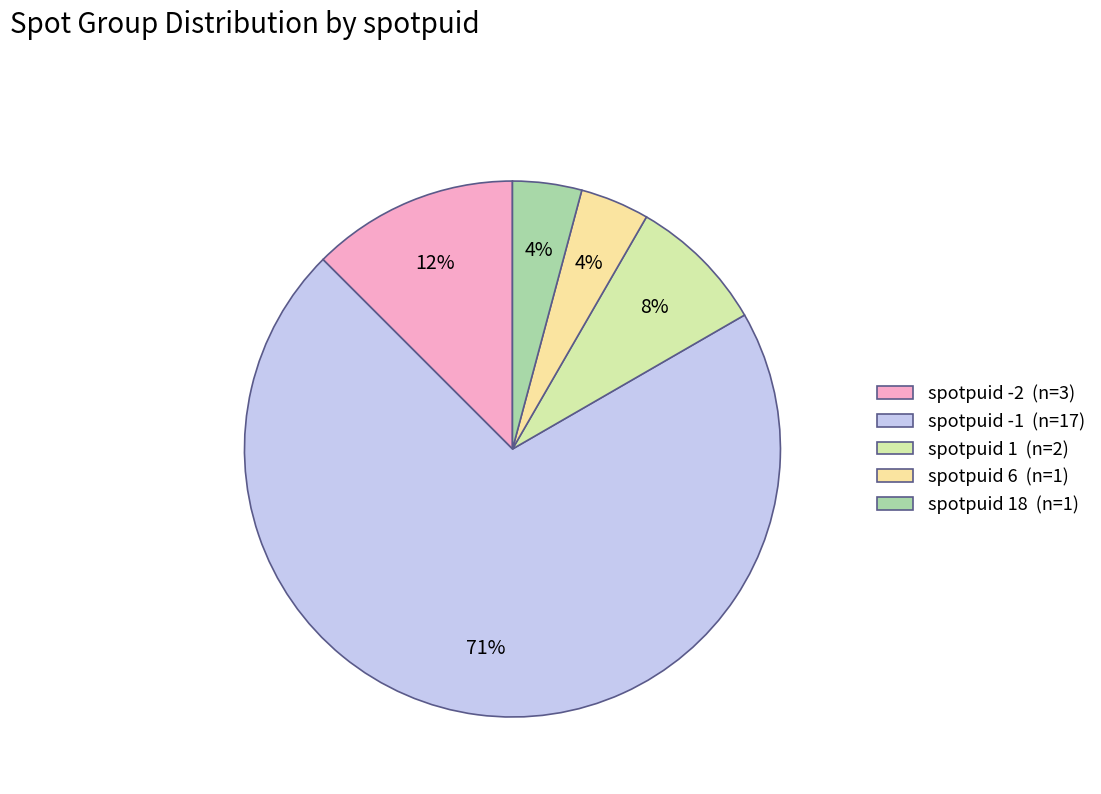

To the nearest percent, what is the average slice percentage?

20%